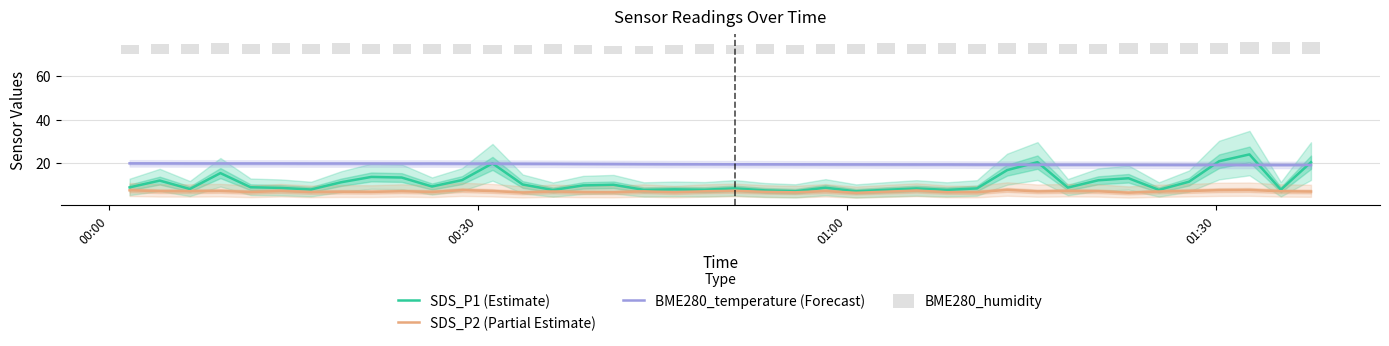

What is the minimum value for SDS_P2 (Partial Estimate)?

6.4